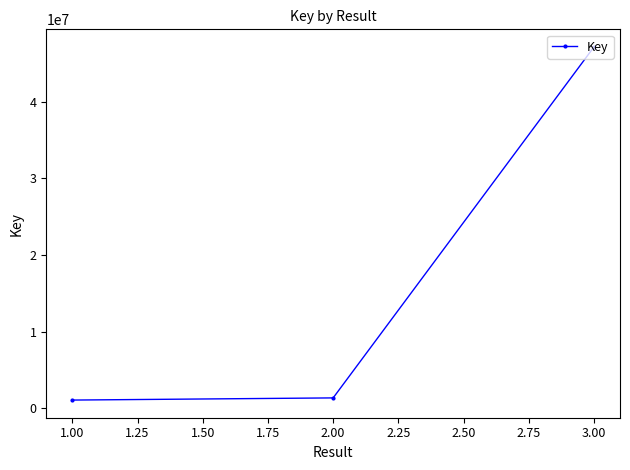

What is the value of the 2nd point from the left?

1350004